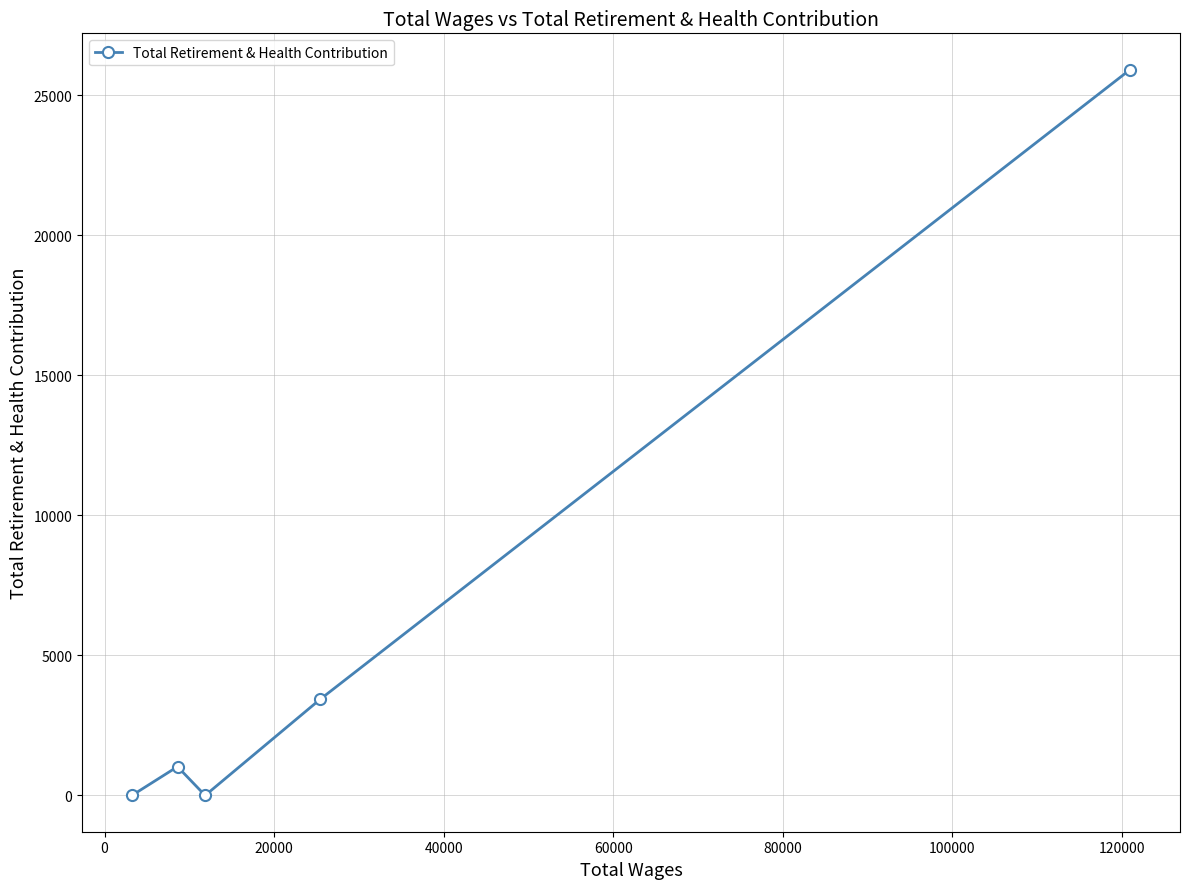

How many interior local valleys (lower than both neighbors) does the data have?

1